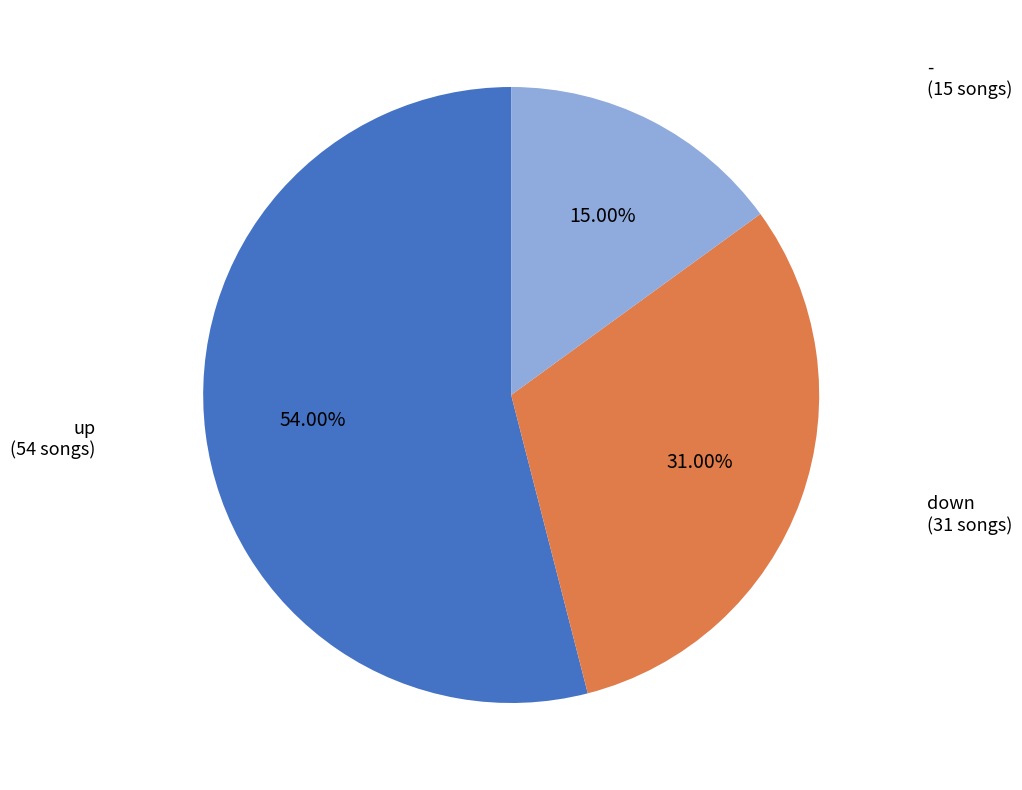

How many slices are in this pie chart?

3